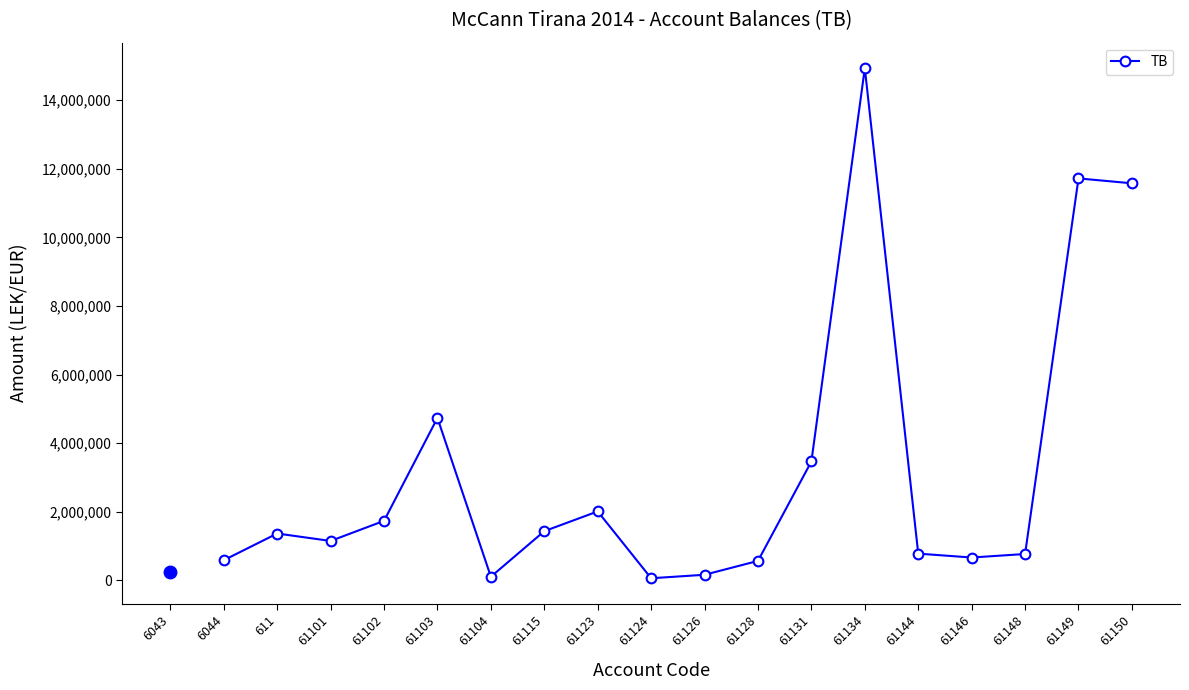

What is the ratio of the value at 61126 to the value at 61101?

0.1